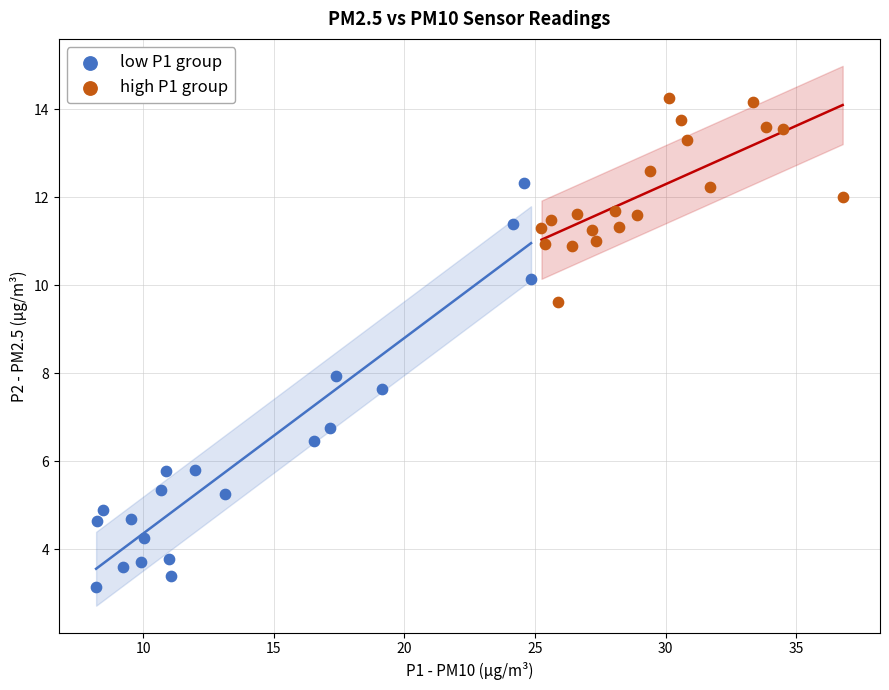

Which series has the largest Y range (max minus min)?

low P1 group